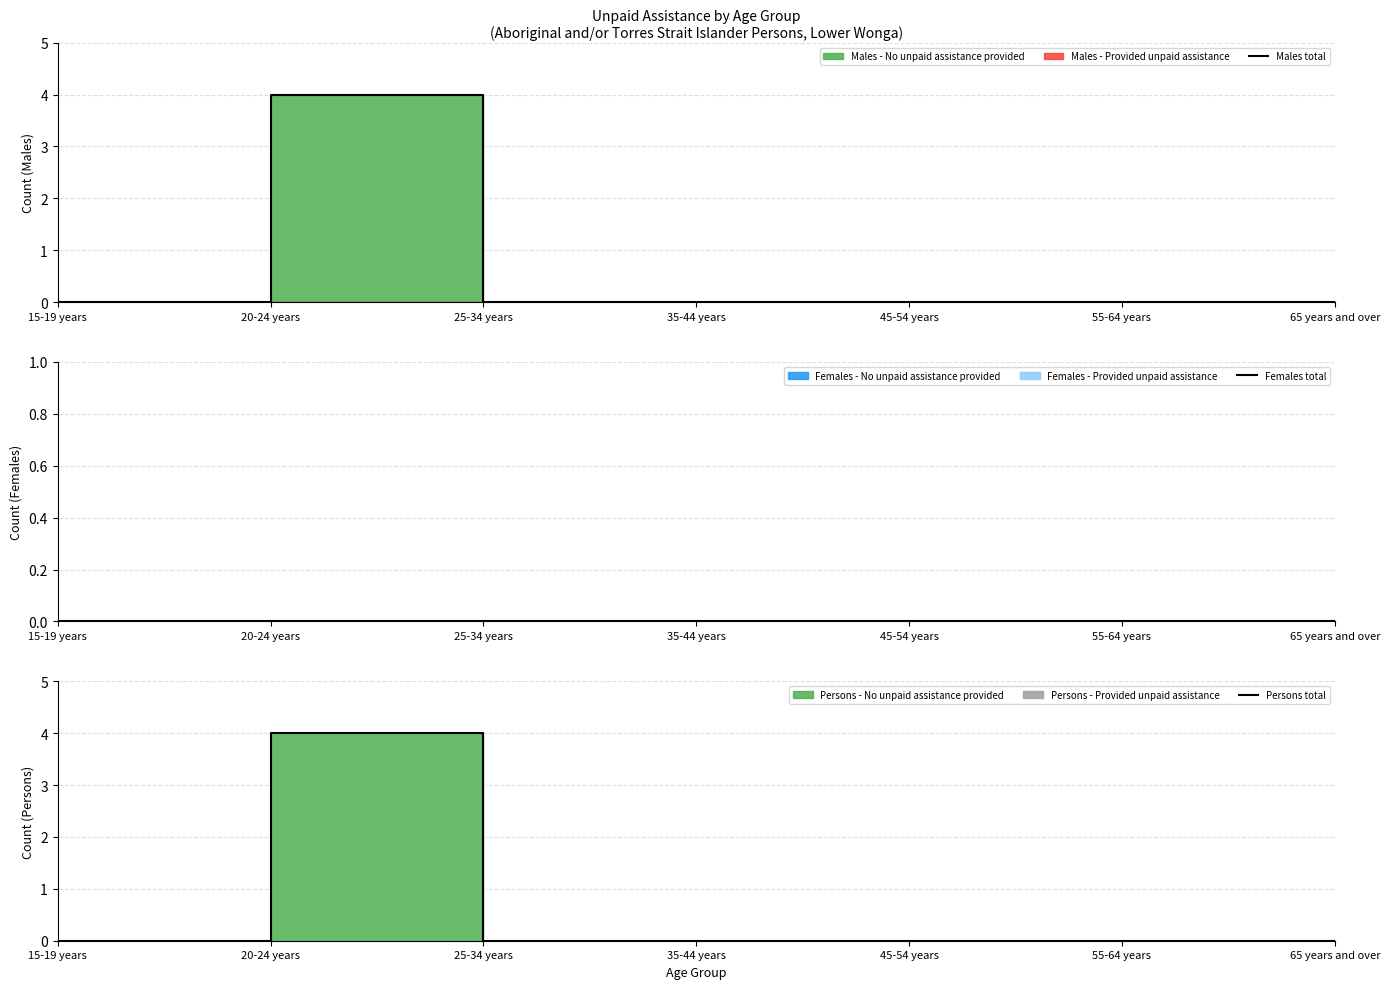

Is the value of Females total at 20-24 years greater than the value of Males total at 55-64 years?

No